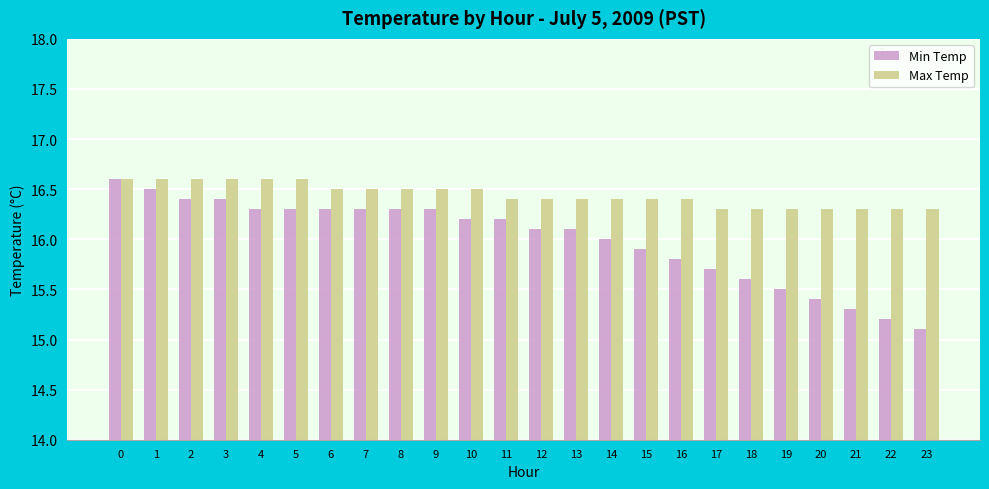

Where is Min Temp nearest to the value 15?

23